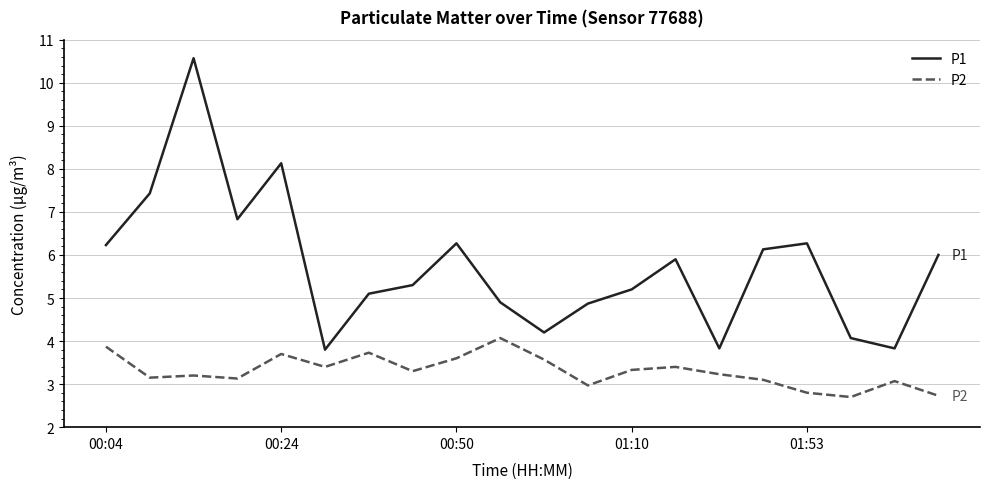

Which series has the largest total across all categories?

P1